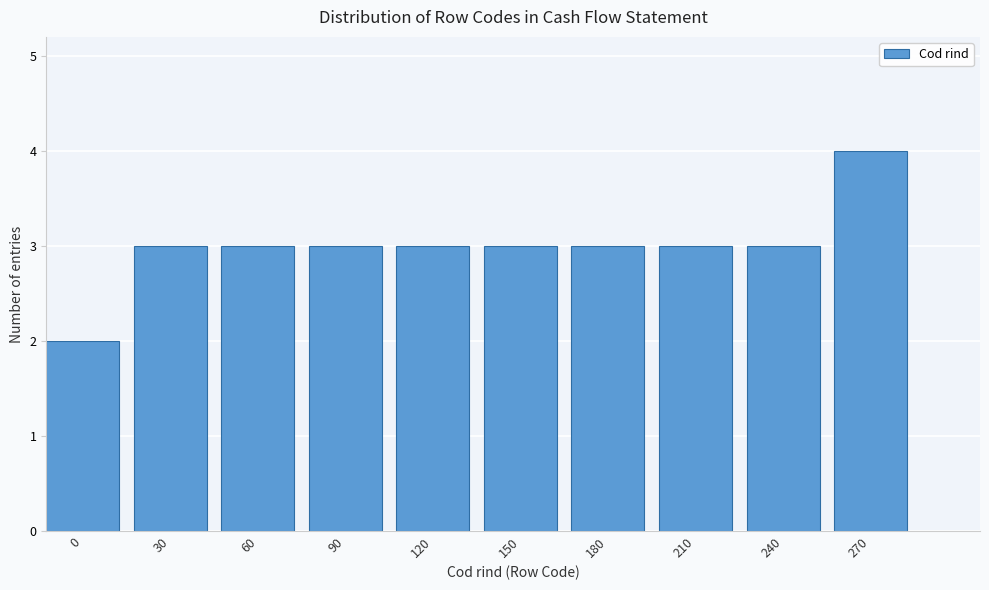

Reading left to right, extract all data points from this chart.

2	3	3	3	3	3	3	3	3	4